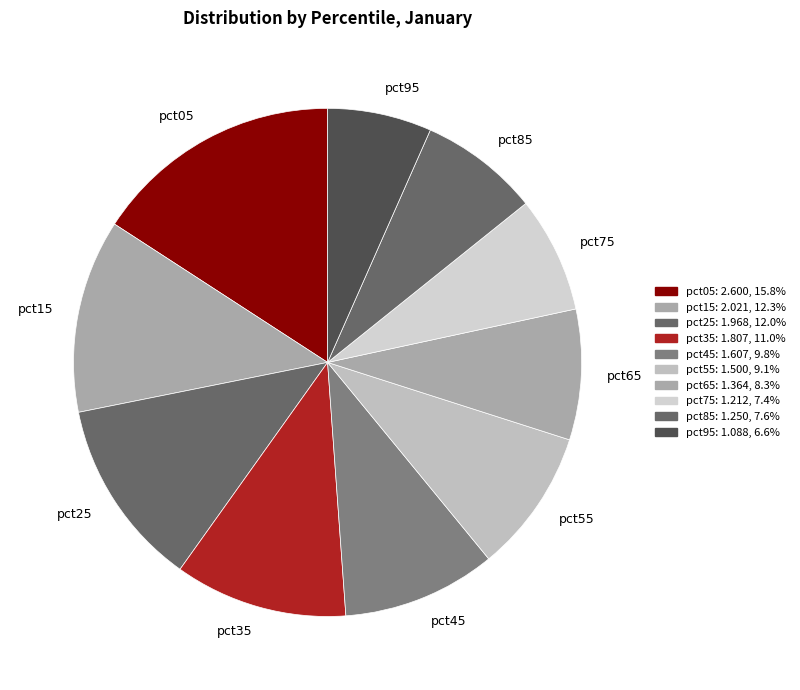

Which has a higher value, pct05 or pct65?

pct05